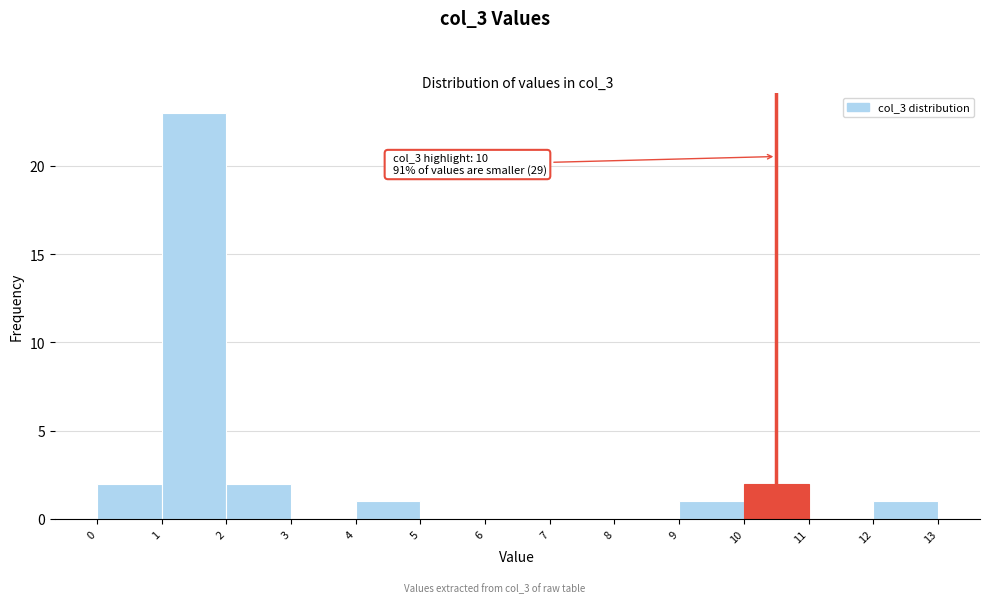

Over which range of the x-axis is the bar tallest?

1 to 2